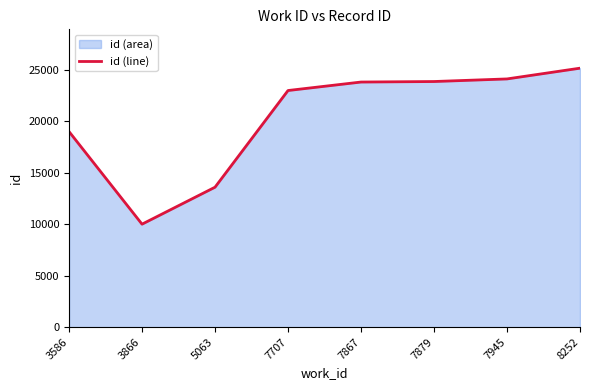

True or false: there are more than 1 points higher than both neighbors.

False